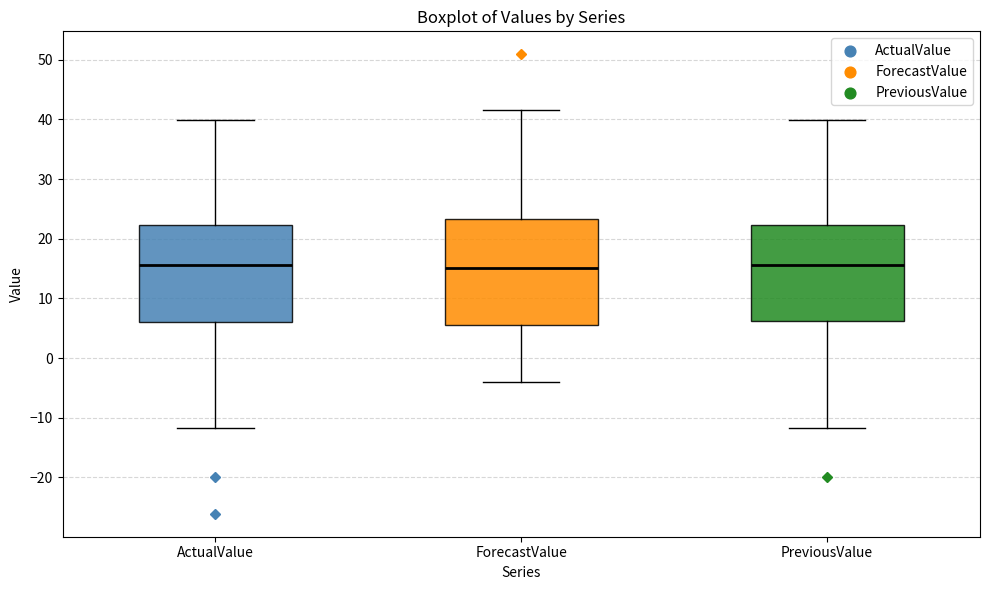

Where is the lower edge of the box for PreviousValue on the y-axis? The values are not printed on the chart, so give them approximately, as read against the axis.

6